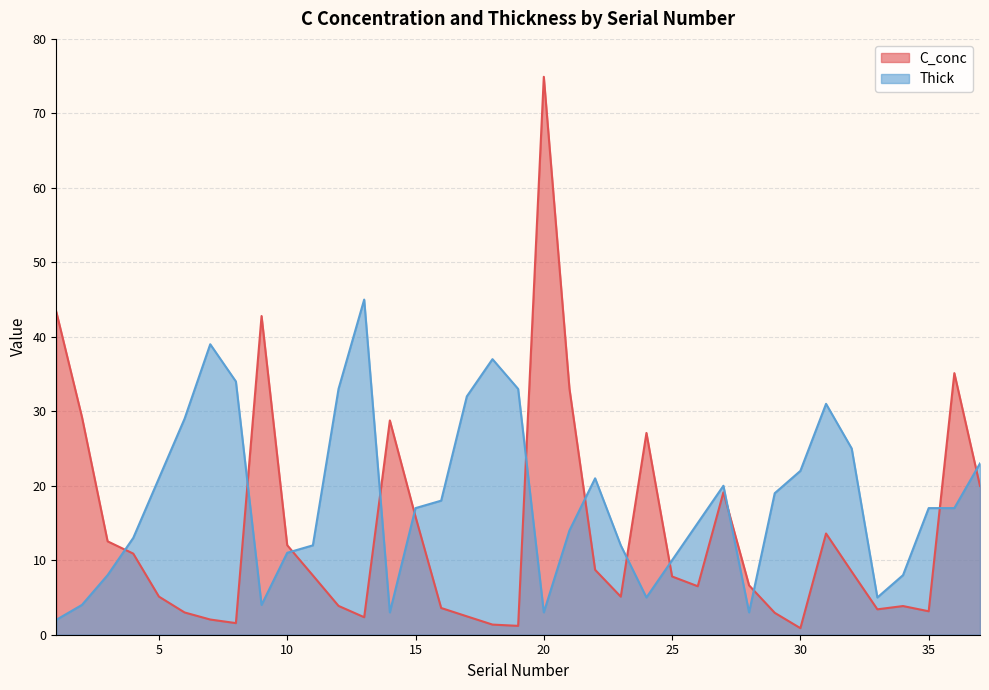

True or false: there are more than 0 points higher than both neighbors.

True